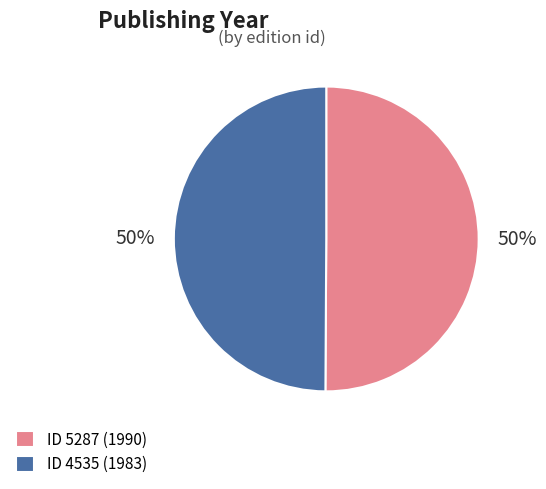

Is the sum of ID 5287 (1990) and ID 4535 (1983) greater than half?

Yes